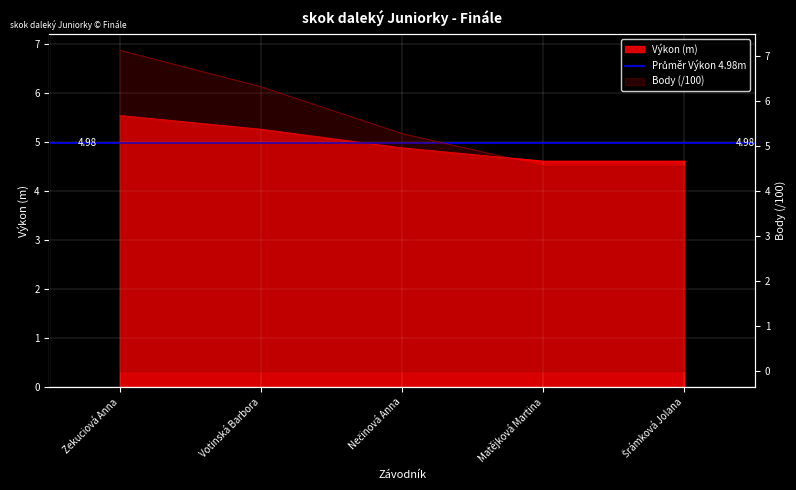

What is the total value across all series at Matějková Martina?

9.2